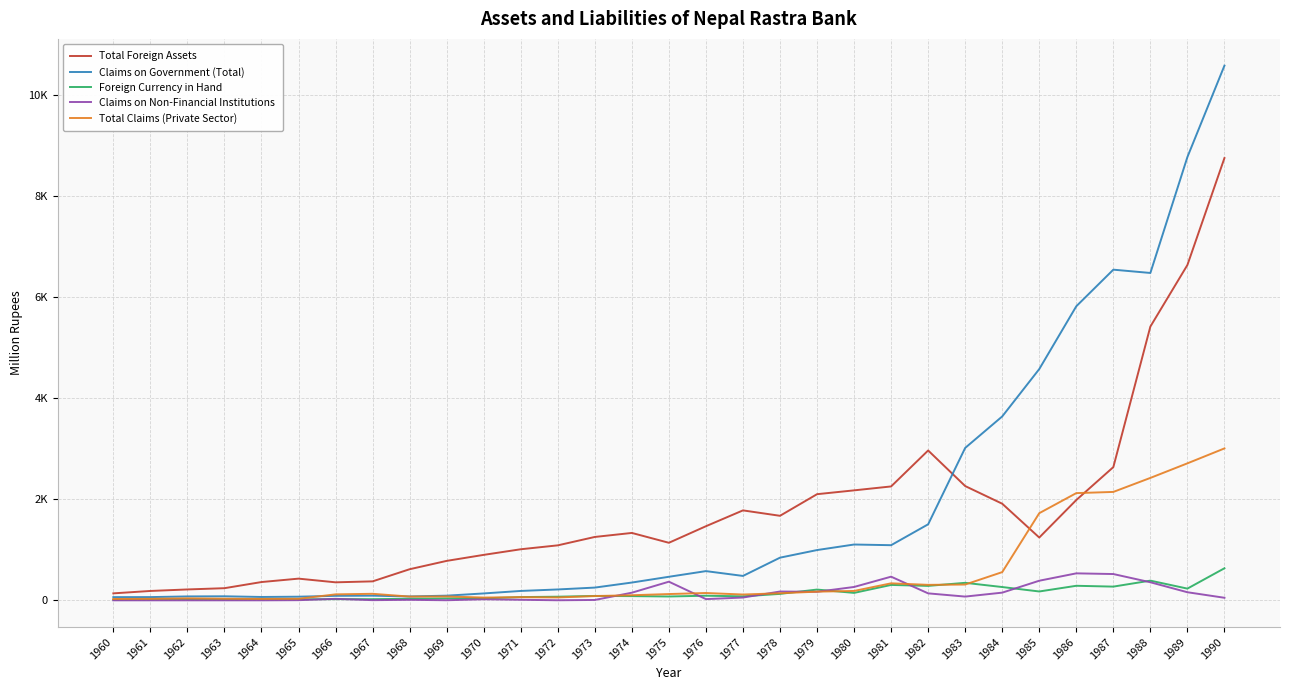

What is the total value across all series at 1985?

8108.2